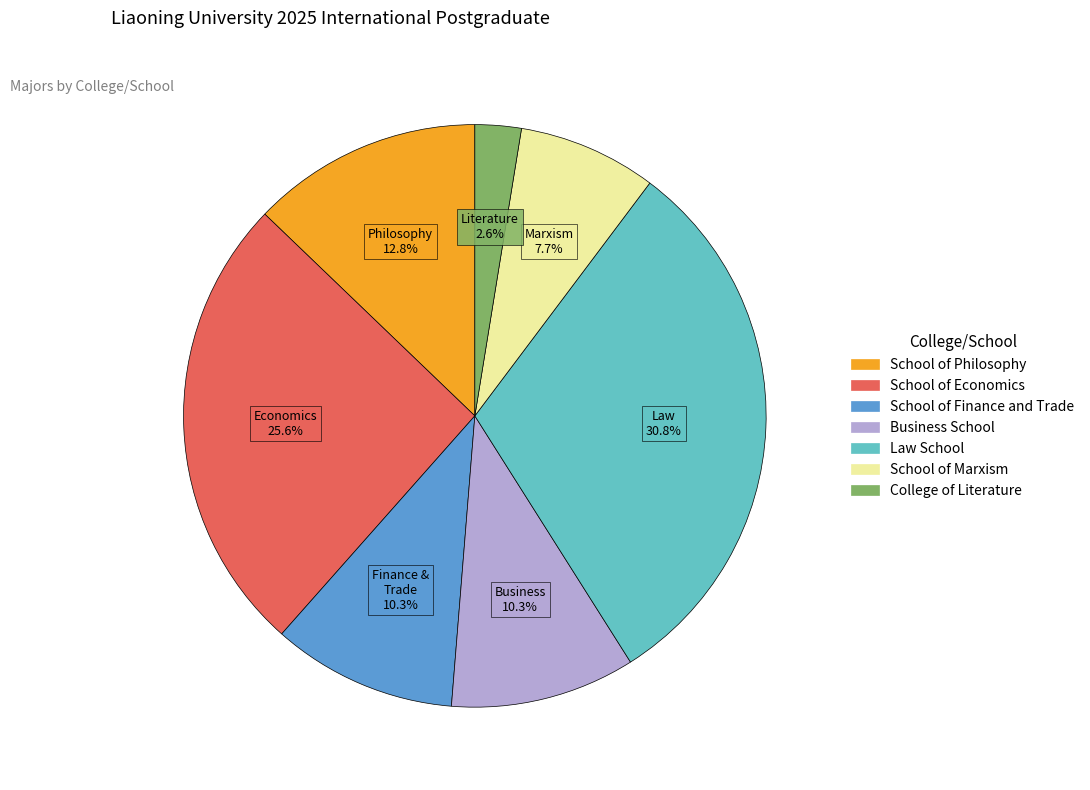

Which category has the smallest portion of the pie?

College of Literature